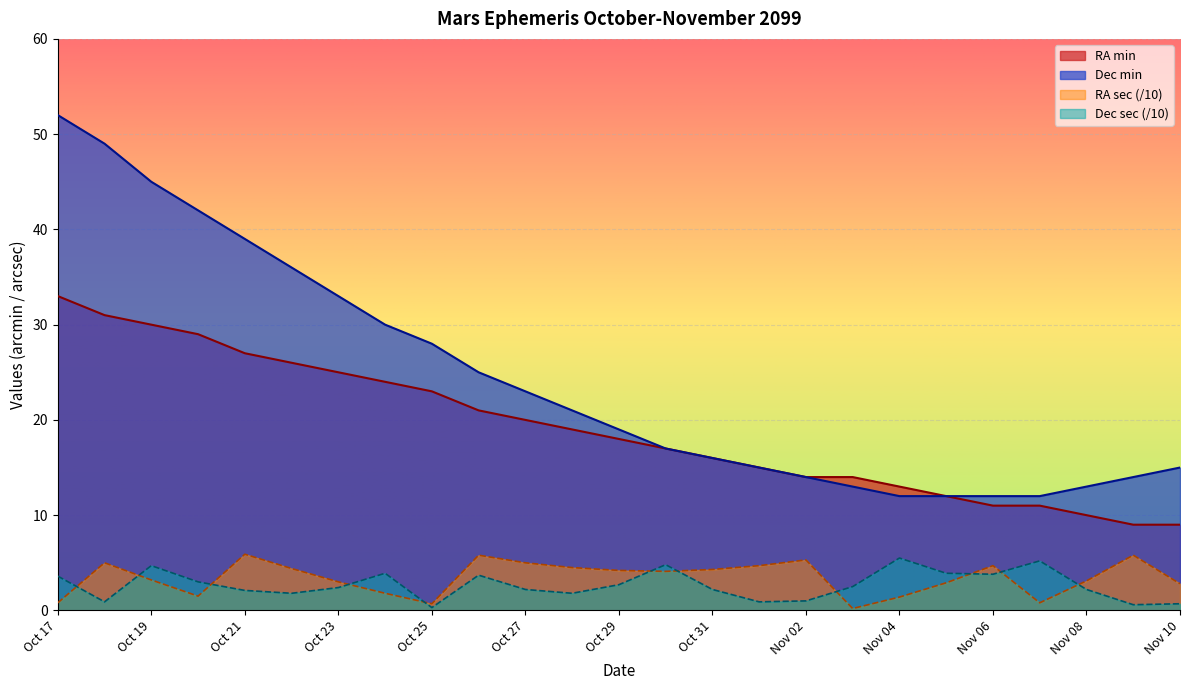

True or false: RA sec and Dec min intersect in this chart.

False